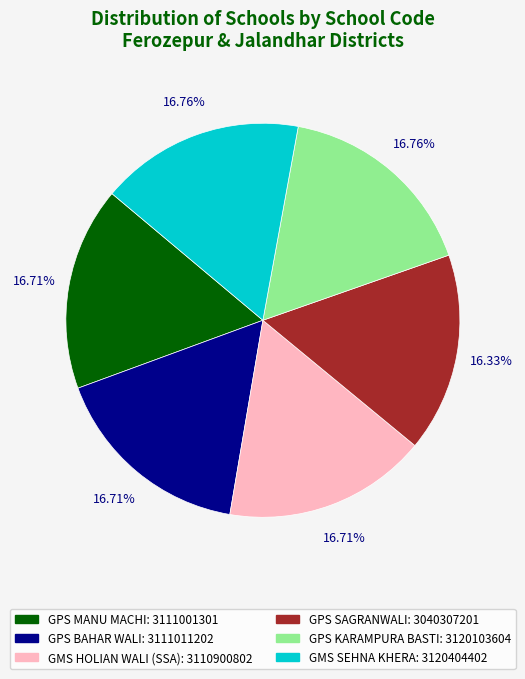

To the nearest percent, what portion does GPS BAHAR WALI represent?

17%